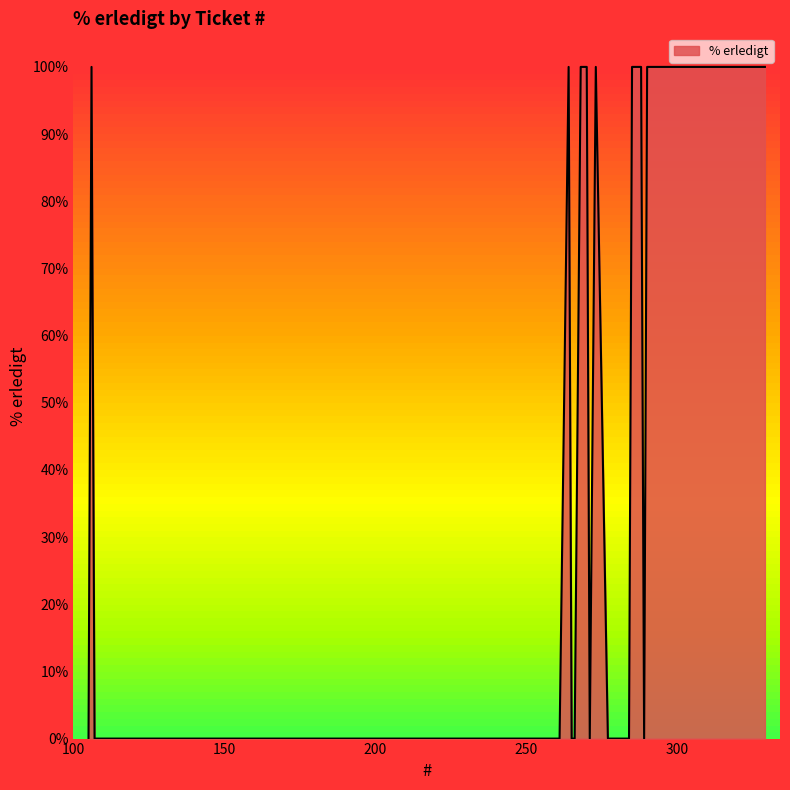

What is the difference between the maximum and minimum values?

100